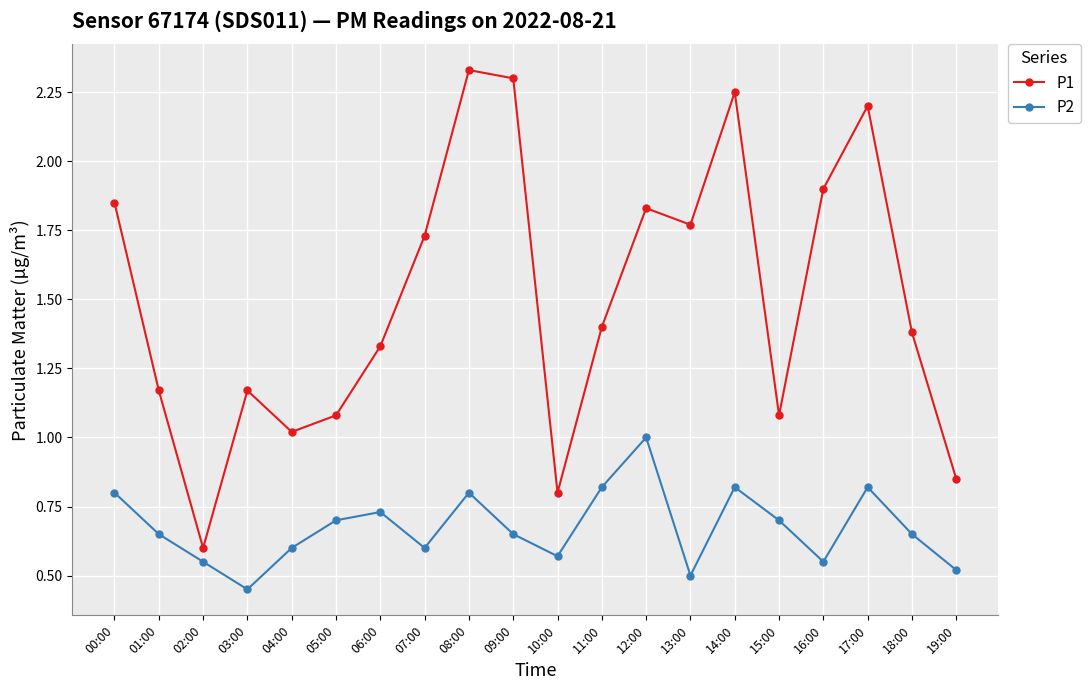

Is this an area chart (filled region under the line)?

No